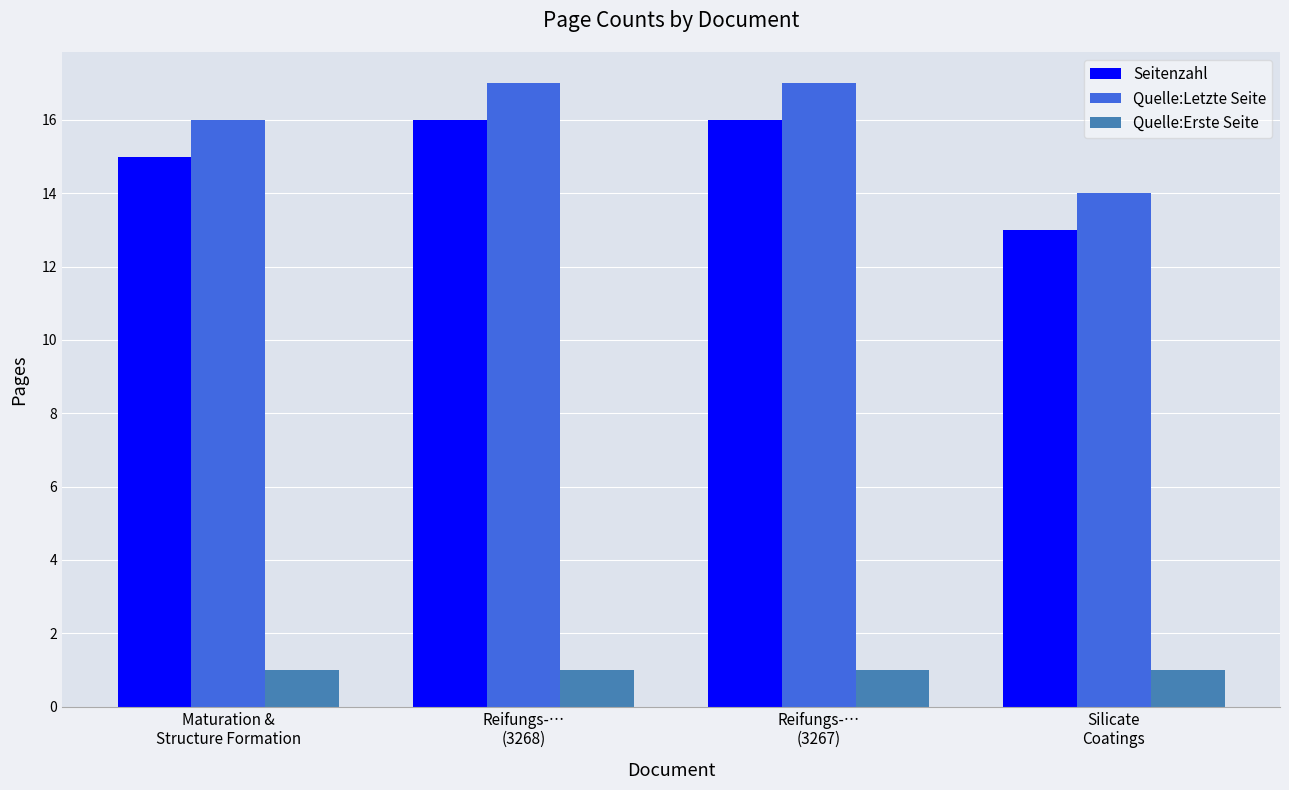

Reading left to right, list all the values displayed in this chart.

Seitenzahl: 15	16	16	13
Quelle:Letzte Seite: 16	17	17	14
Quelle:Erste Seite: 1	1	1	1